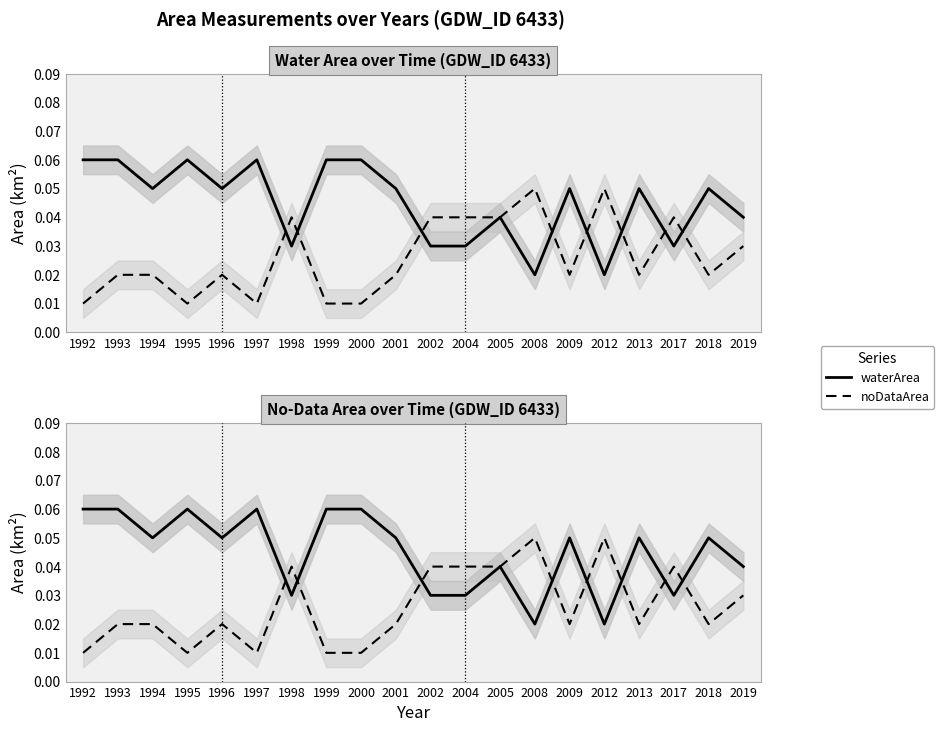

How many intersections are there between noDataArea and waterArea?

8